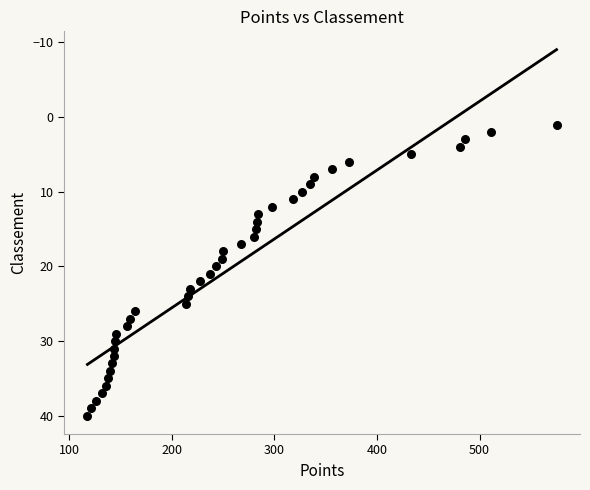

What is the range of Y values (max minus min)?

39